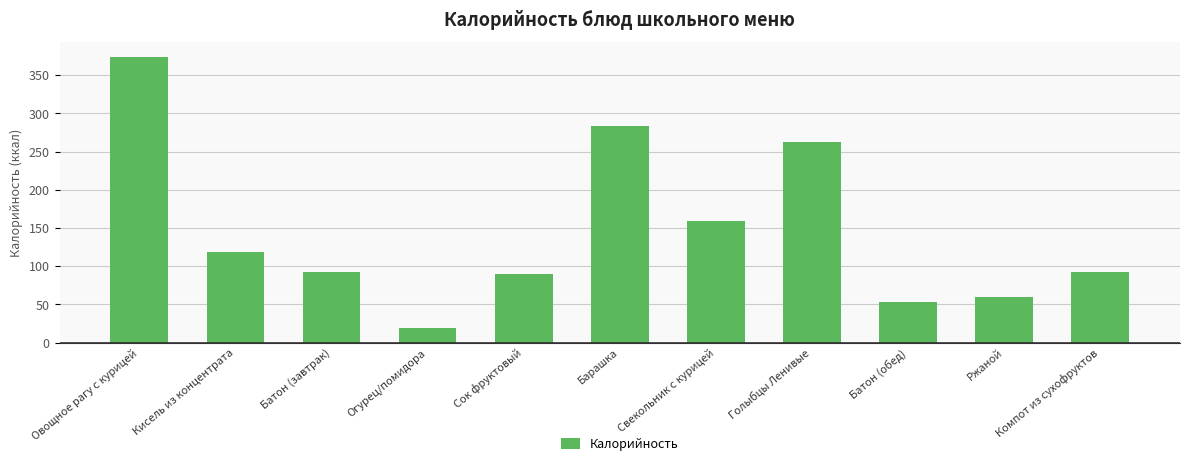

At which label is the value closest to 196?

Свекольник с курицей